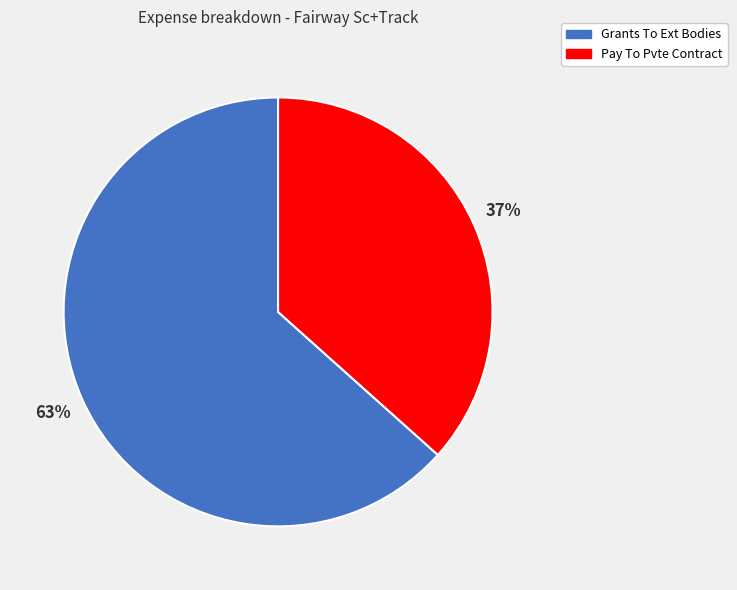

Rank the categories by value from highest to lowest.

Grants To Ext Bodies, Pay To Pvte Contract